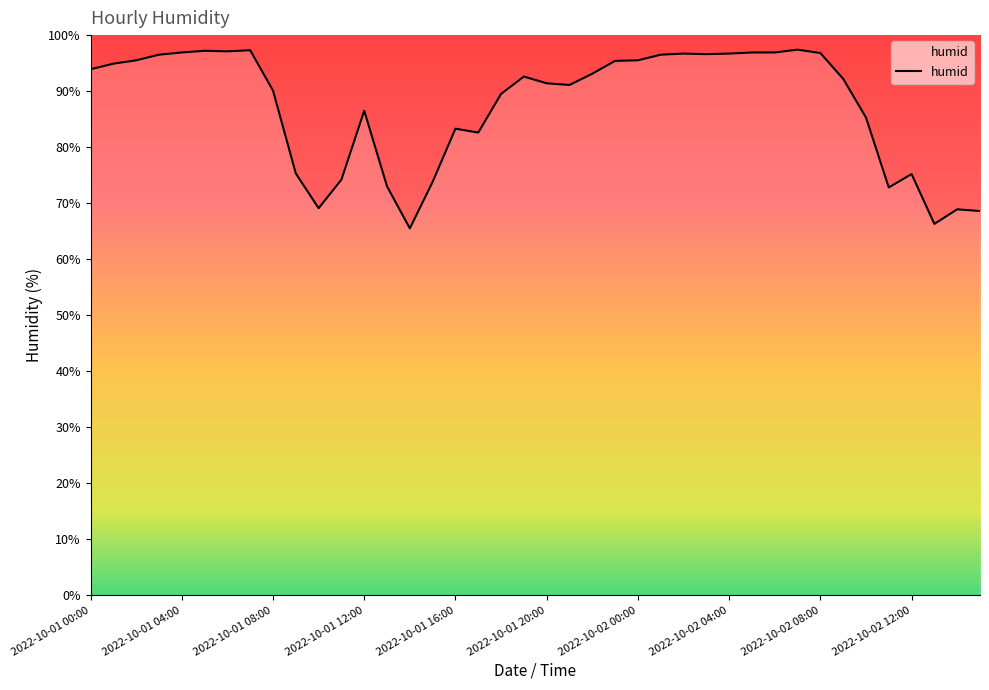

What is the difference between the maximum and minimum values?

31.9